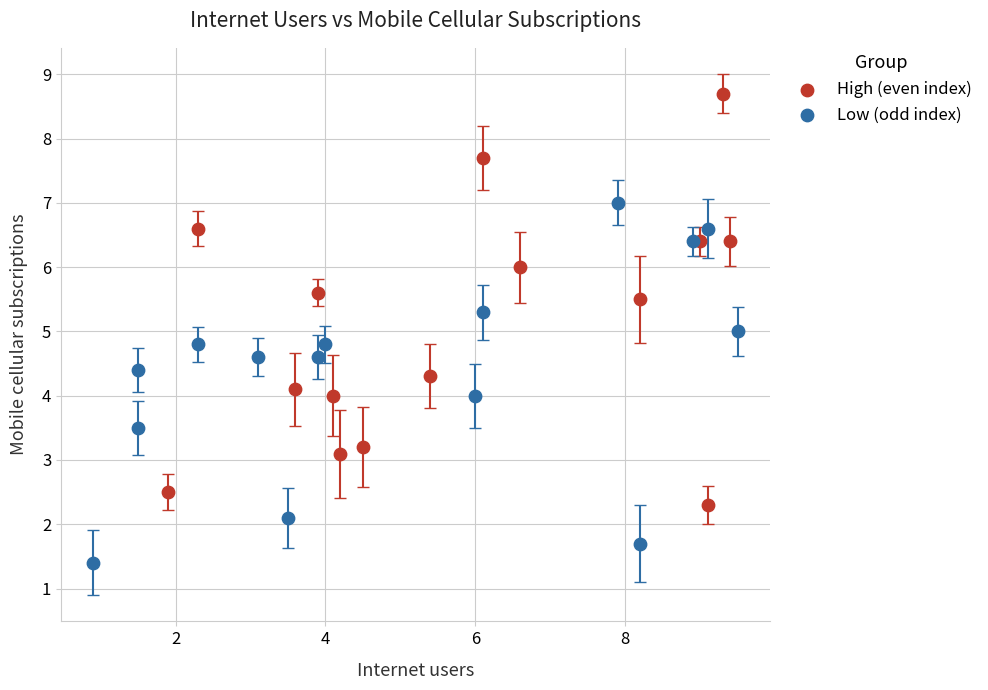

What are all the series names shown in the legend?

High (even index), Low (odd index)